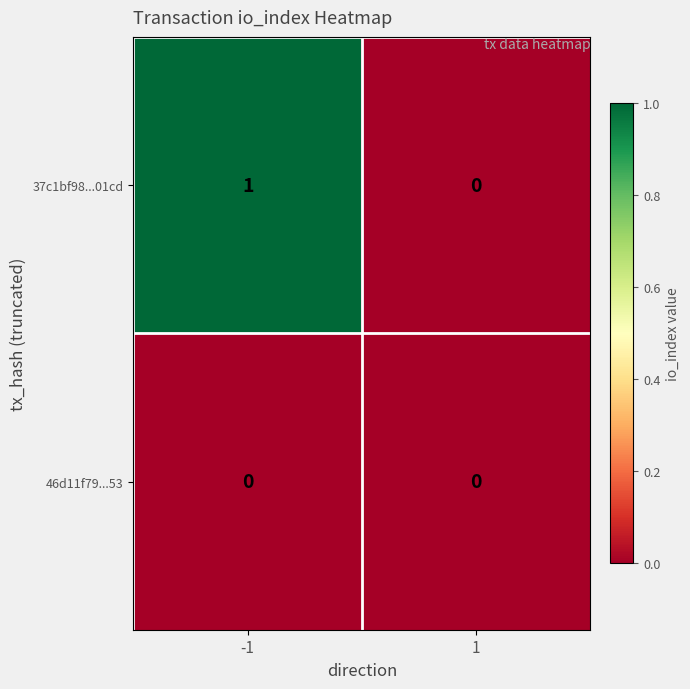

Is it true that 37c1bf98...01cd equals 0 at 1?

True